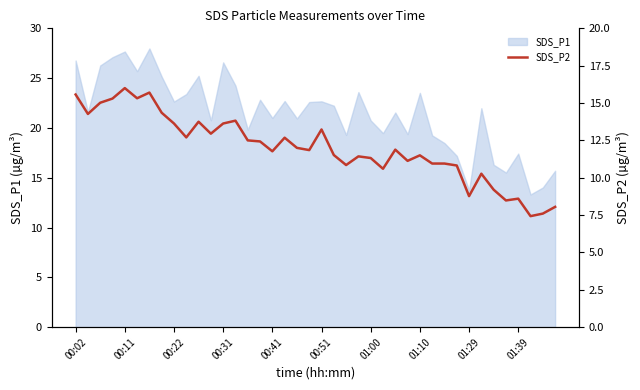

The chart shows a value of 6.3 at 19. True or false?

False